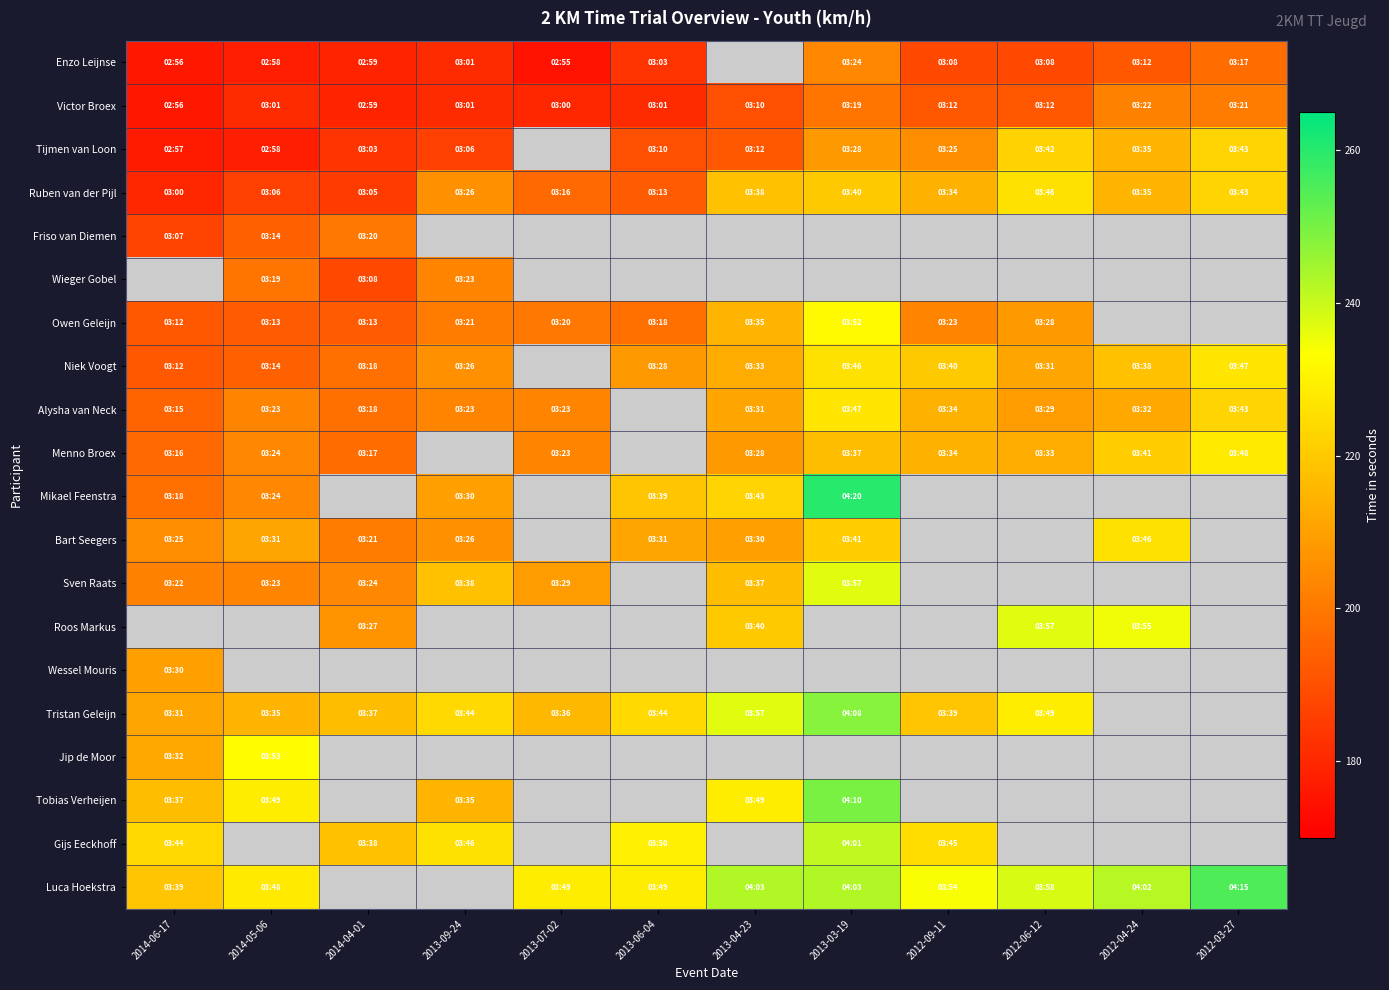

What is the highest value of the Jip de Moor series?

233.0